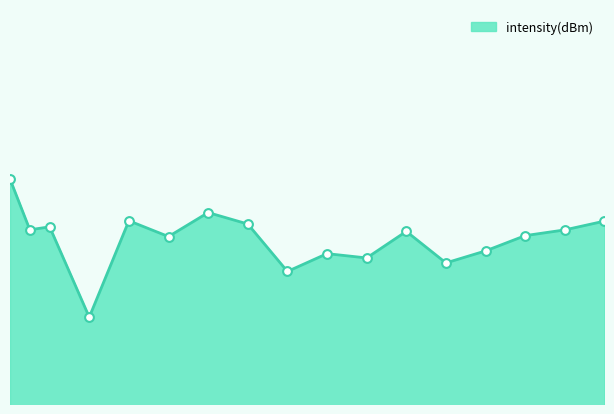

What is the change in value from 18 to 30?

+1.6